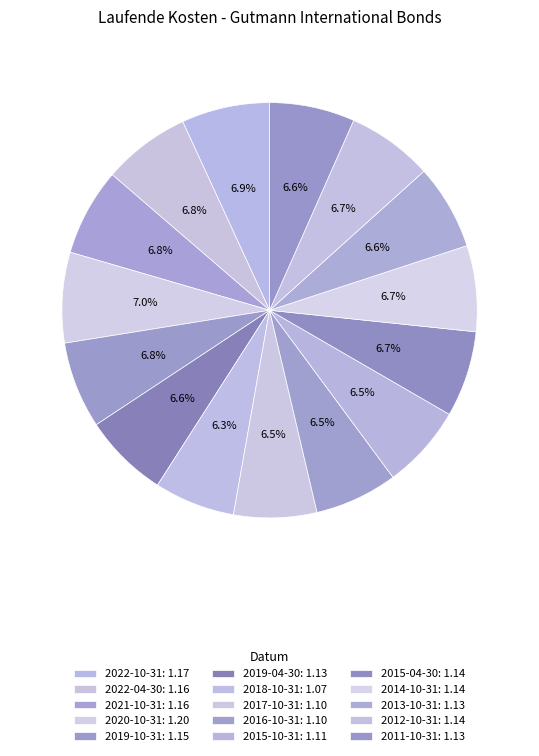

Does 2018-10-31 account for over 50% of the chart?

No